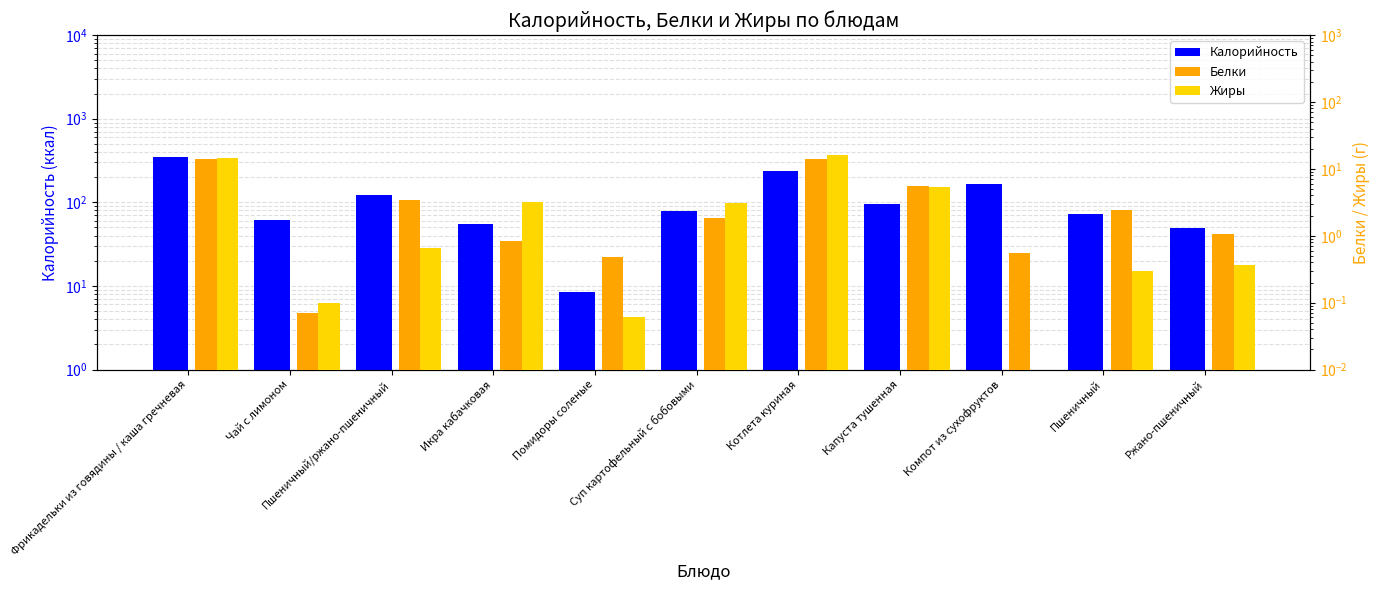

The Калорийность series shows 49.9 at Ржано-пшеничный. True or false?

True